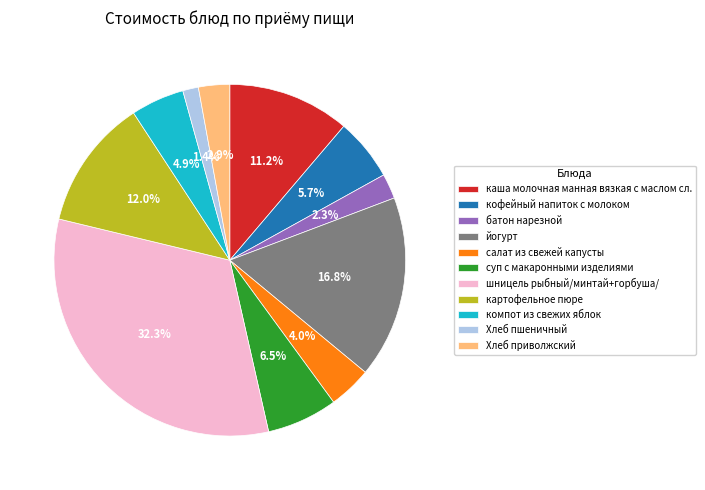

Between каша молочная манная вязкая с маслом сл. and Хлеб приволжский, which is larger?

каша молочная манная вязкая с маслом сл.